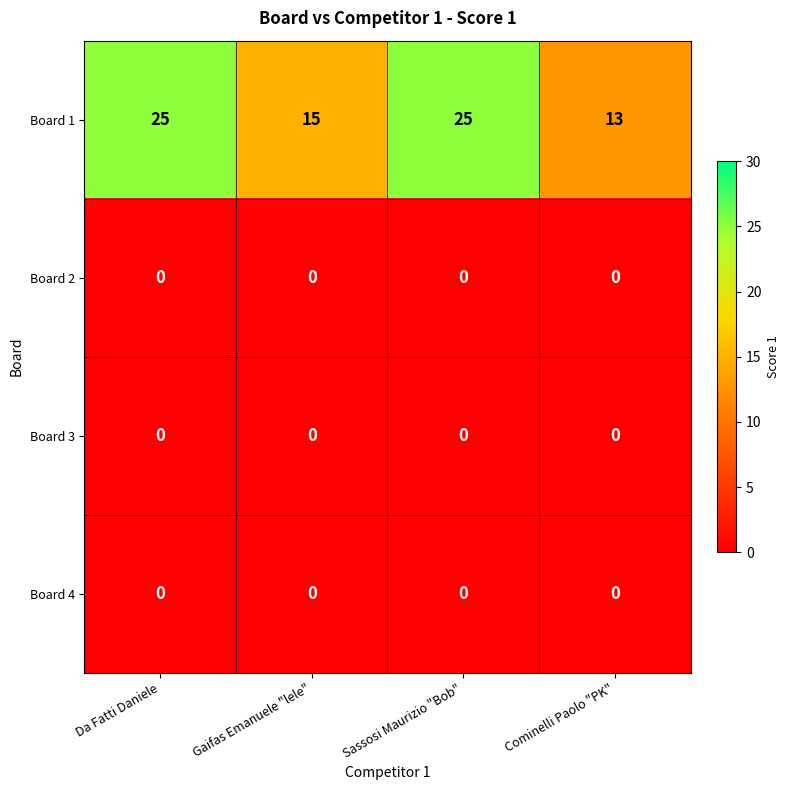

What is the greatest value displayed?

25